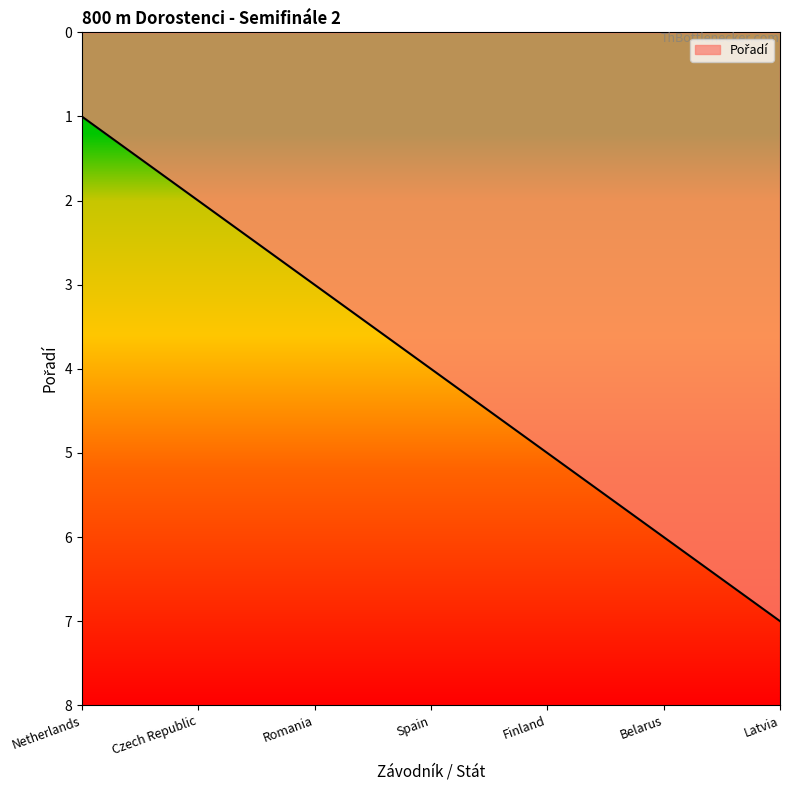

Rank the categories by value from highest to lowest.

Latvia, Belarus, Finland, Spain, Romania, Czech Republic, Netherlands